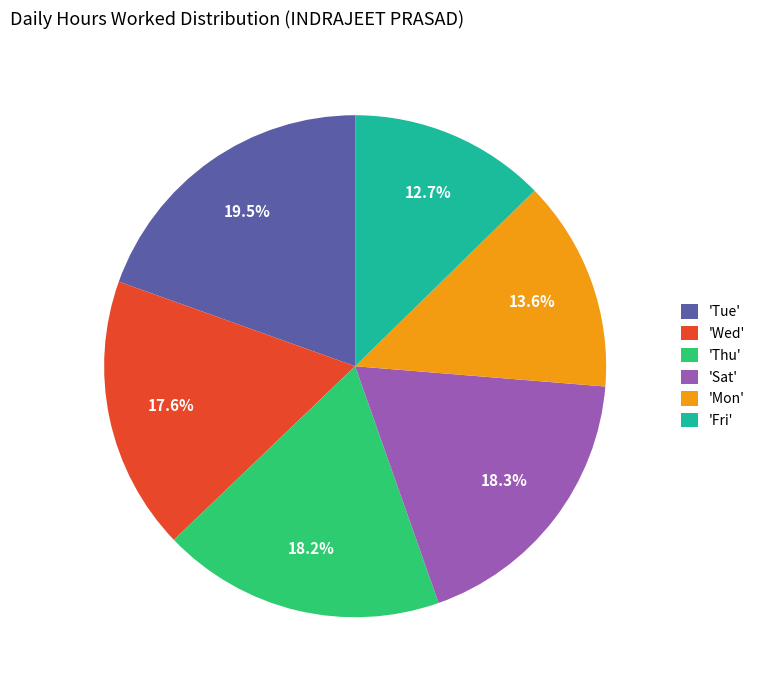

Do 'Thu' and 'Sat' together represent more than half of the pie?

No